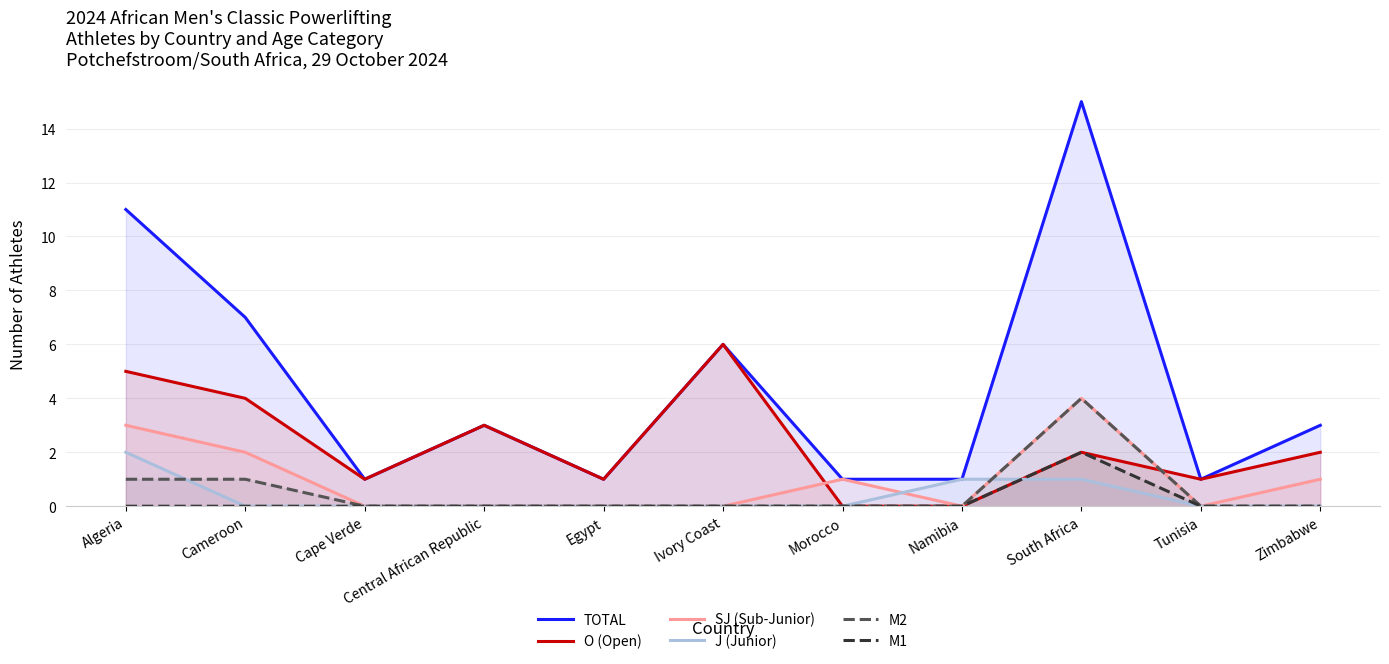

Which series changed the most between Central African Republic and Egypt?

TOTAL